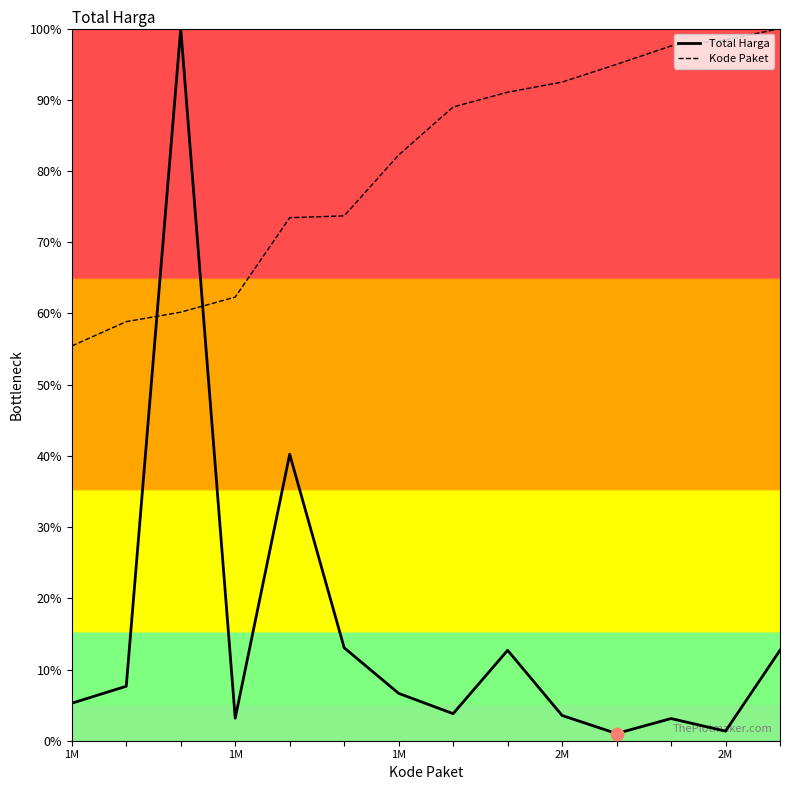

At which category is the sum across all series the highest?

1M